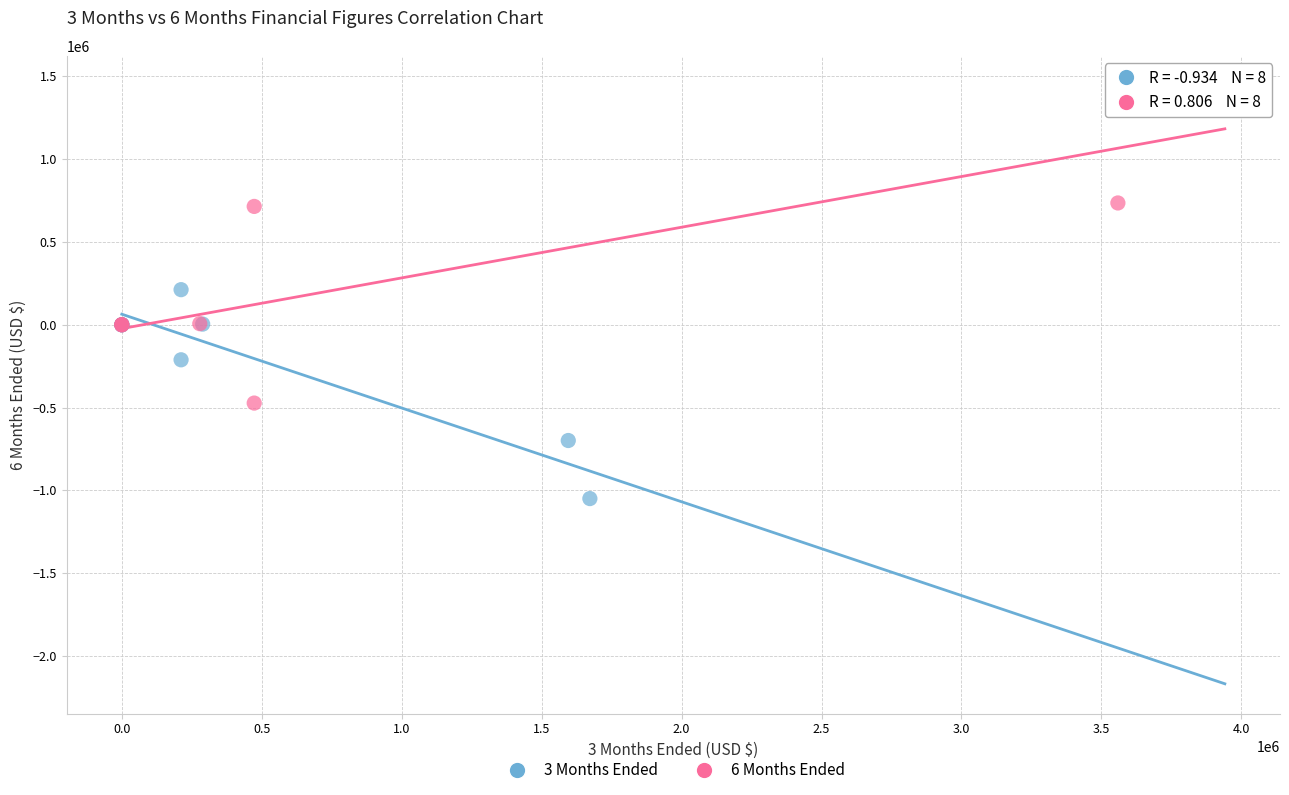

Which series contains the highest Y value?

6 Months Ended